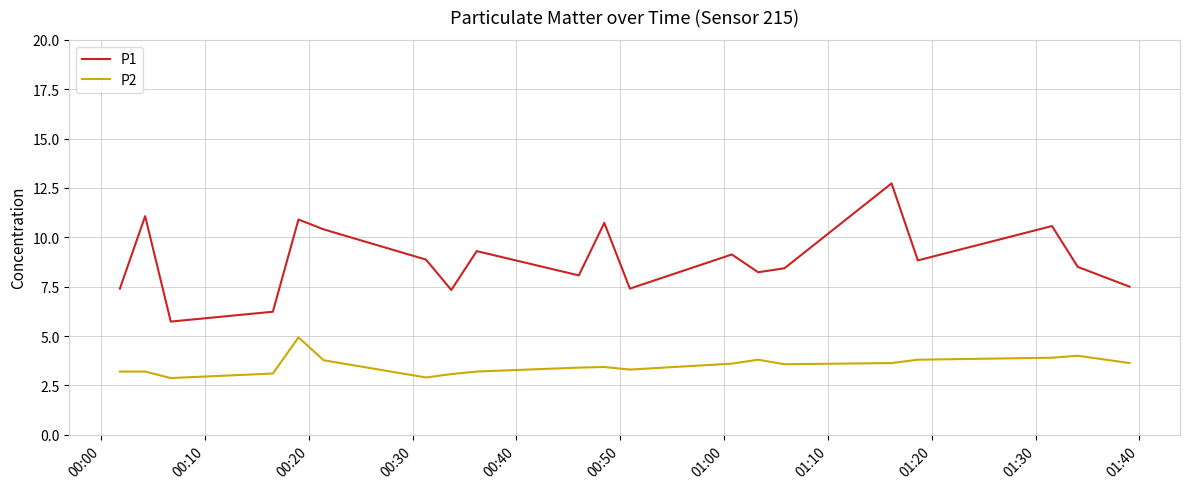

Rank the series by their average value, from highest to lowest.

P1, P2